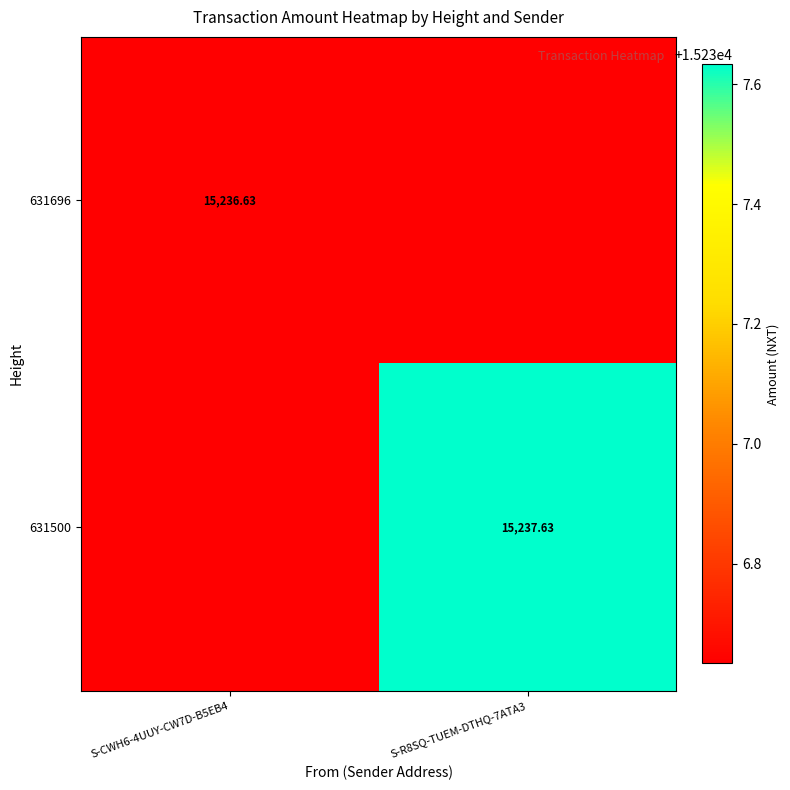

At how many categories does at least one series exceed 10086?

2